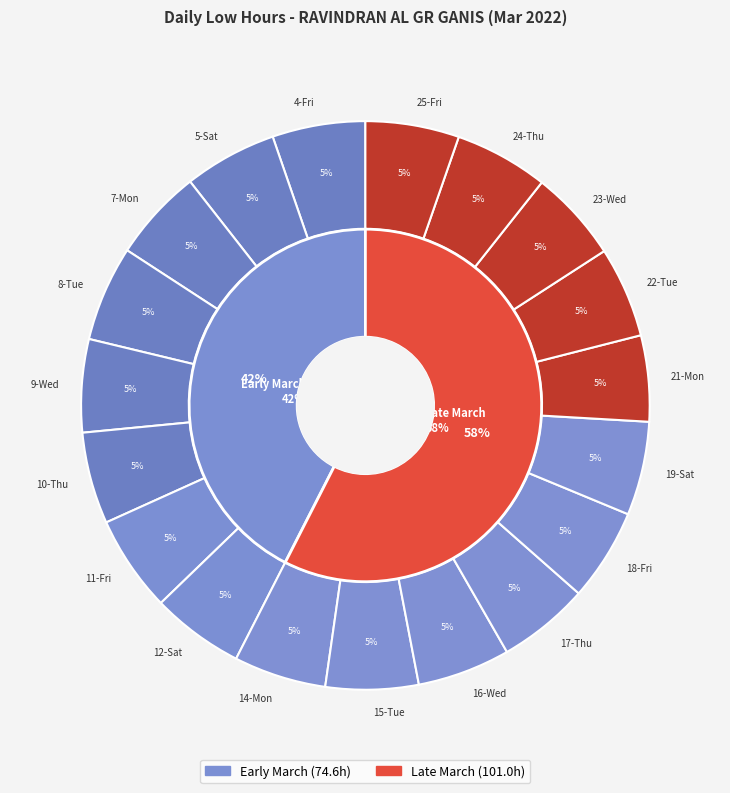

What percentage is NOT represented by 7-Mon?

94.8%